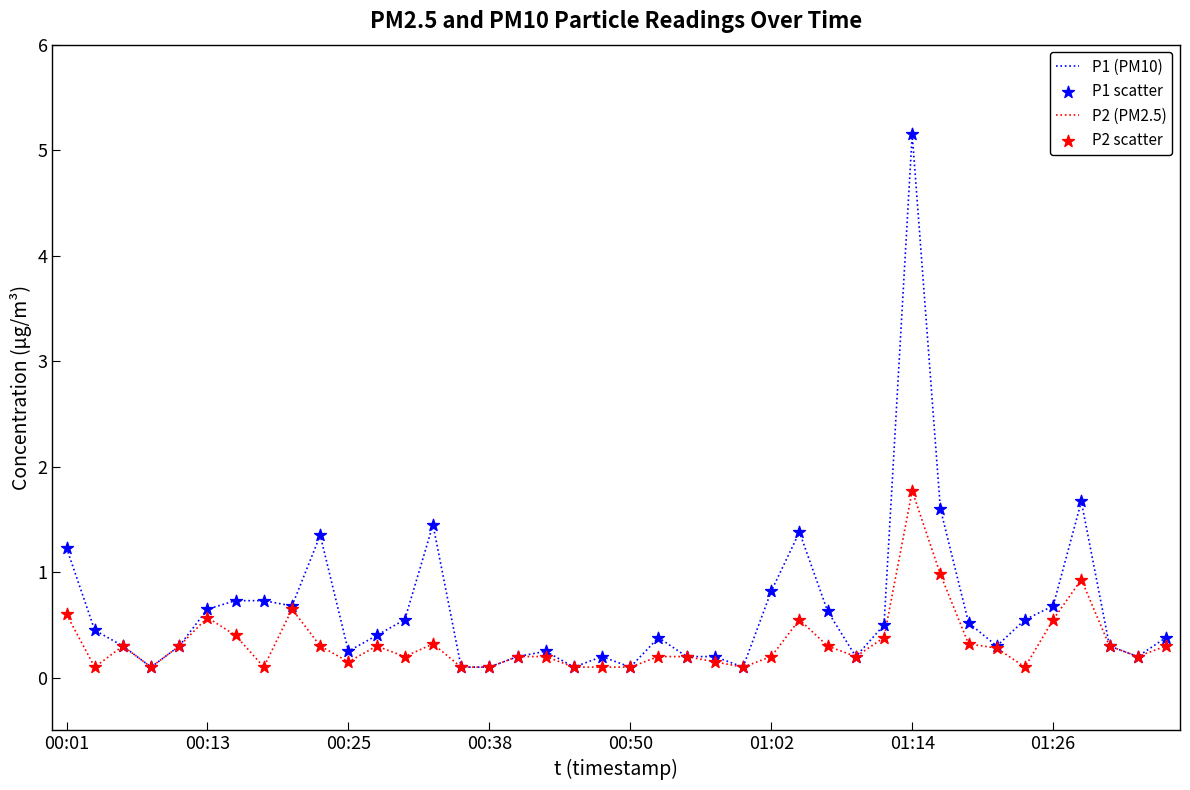

Which series has the largest total across all categories?

P1 (PM10)